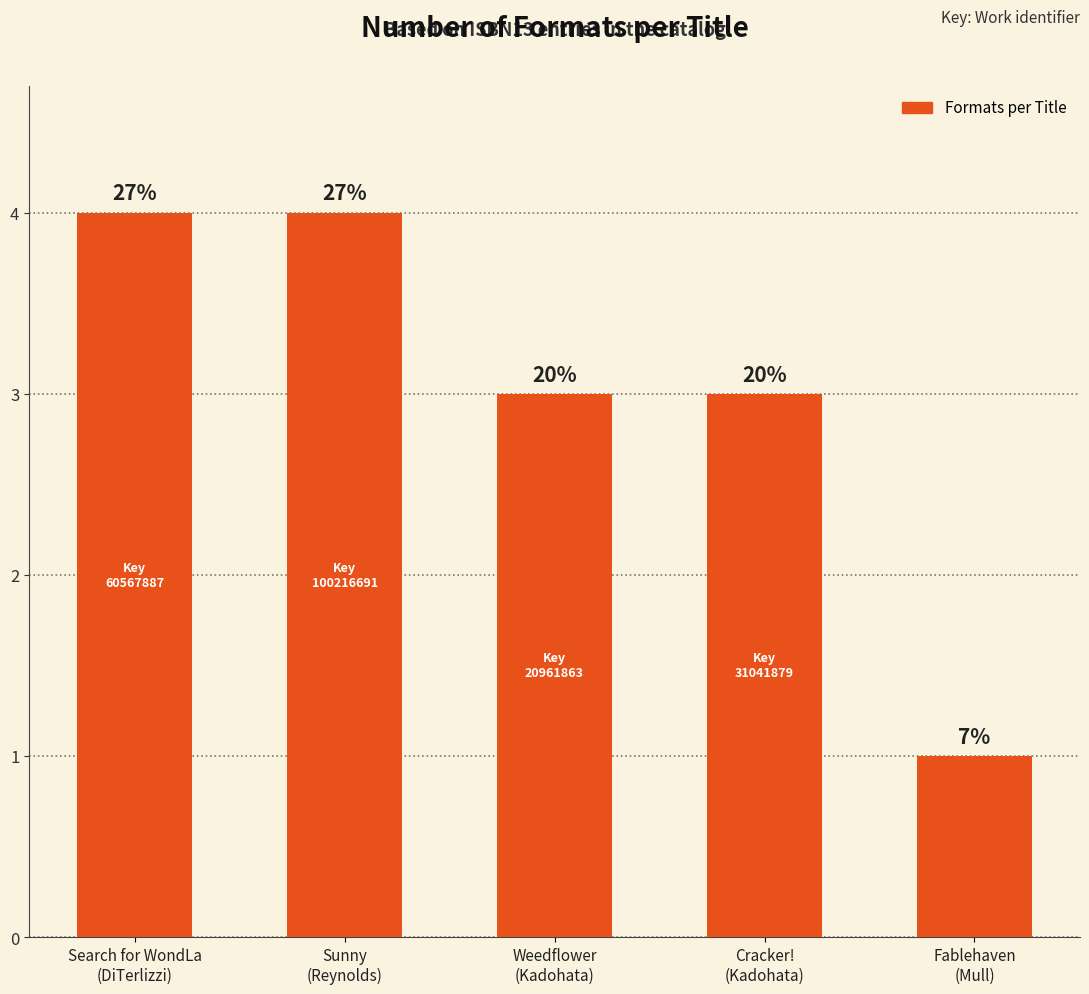

Reading left to right, list all the values displayed in this chart.

Search for WondLa
(DiTerlizzi)=4	Sunny
(Reynolds)=4	Weedflower
(Kadohata)=3	Cracker!
(Kadohata)=3	Fablehaven
(Mull)=1